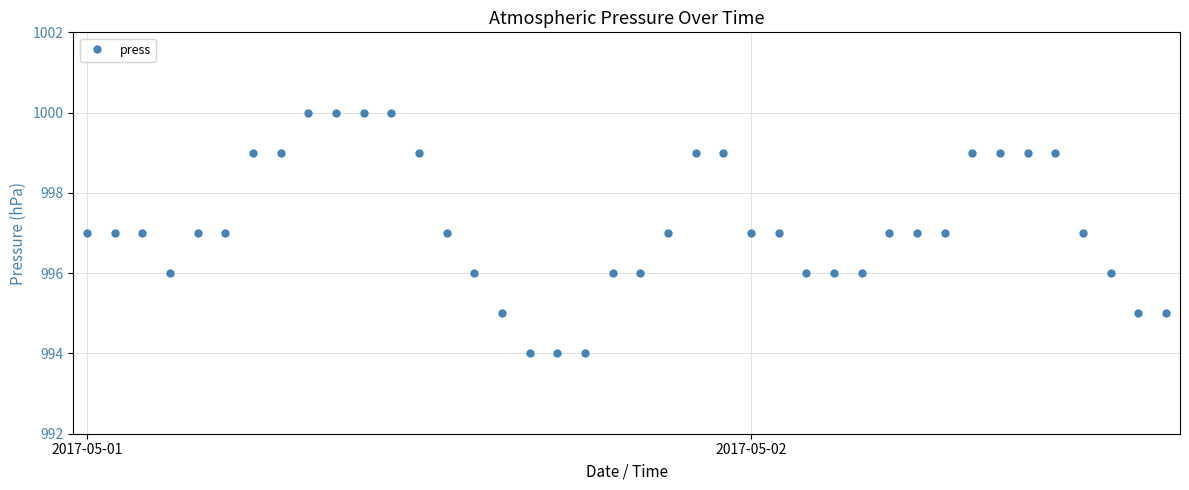

What is the value of the 6th point from the left?

997